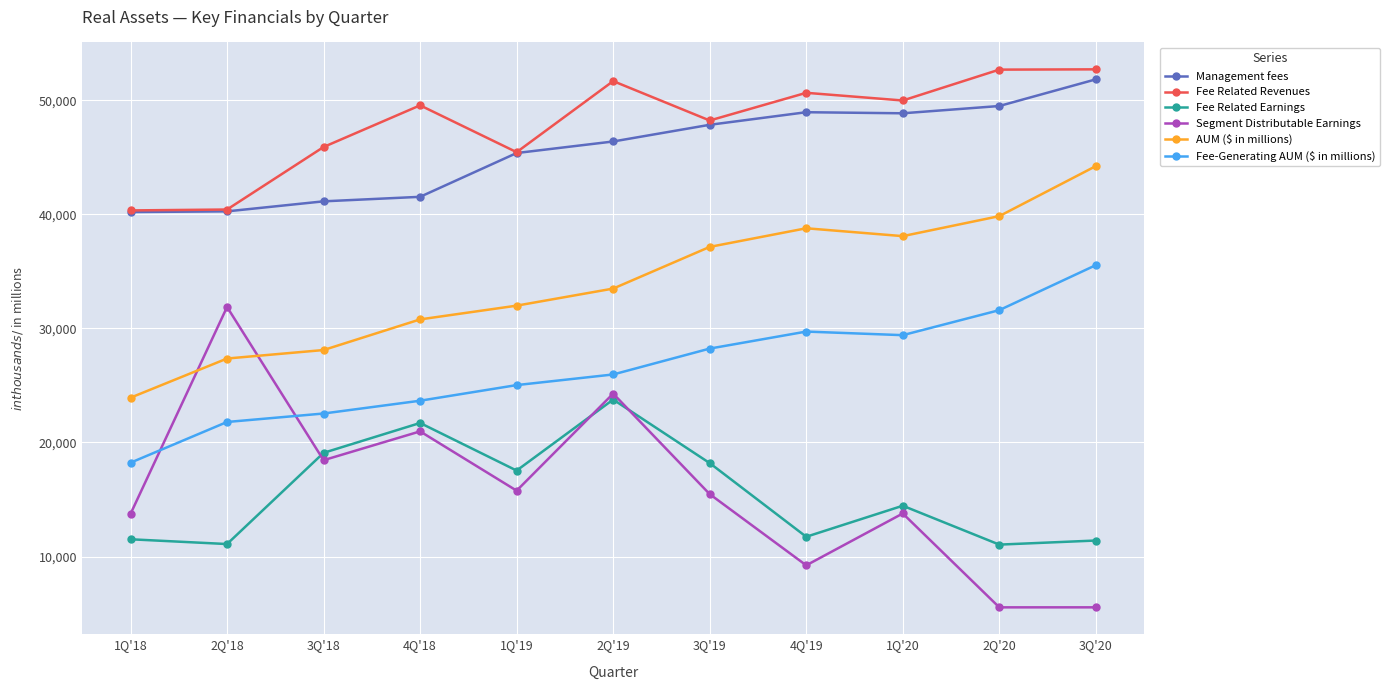

Is this an area chart (filled region under the line)?

No